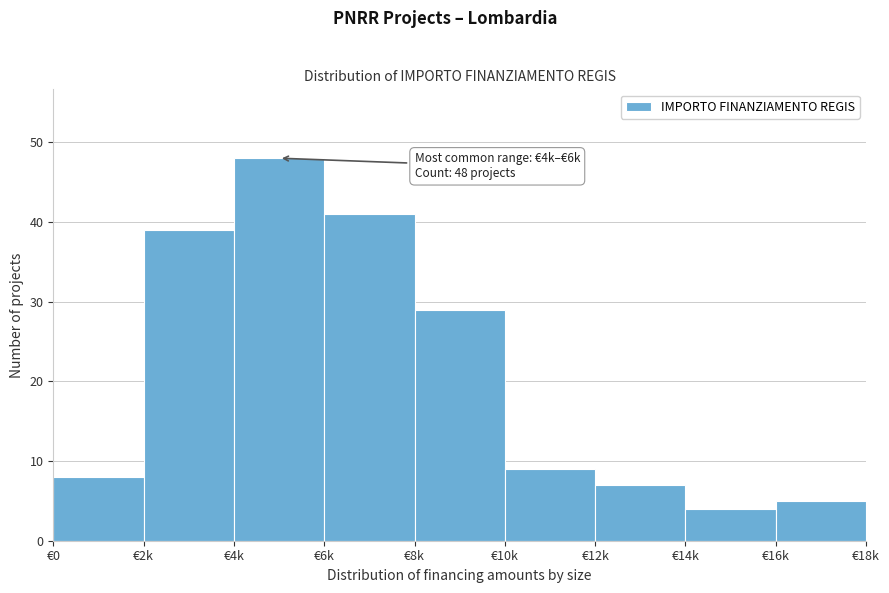

Reading left to right, transcribe all the data shown in this chart.

€0=8	€2k=39	€4k=48	€6k=41	€8k=29	€10k=9	€12k=7	€14k=4	€16k=5